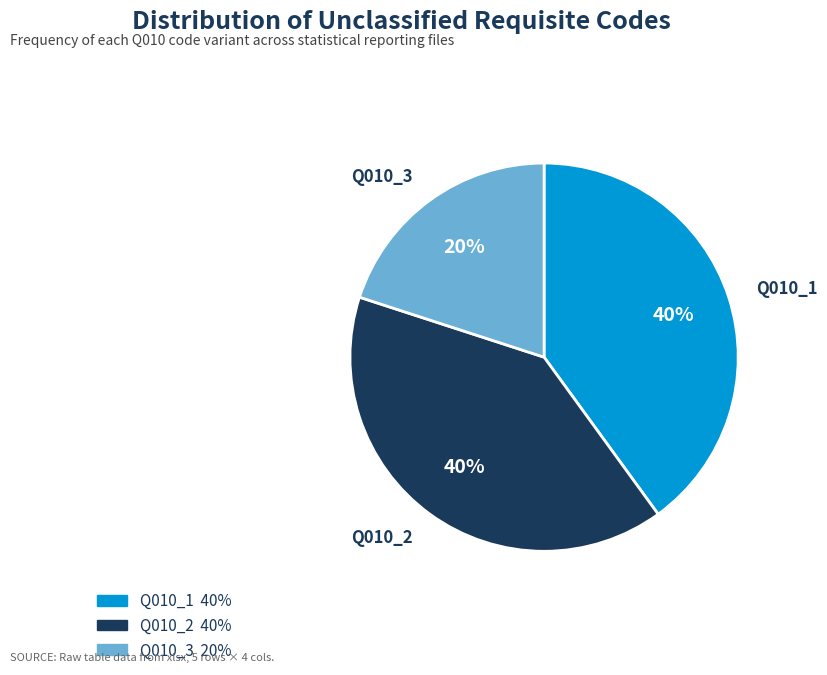

True or false: Q010_3 accounts for 32% of the total.

False